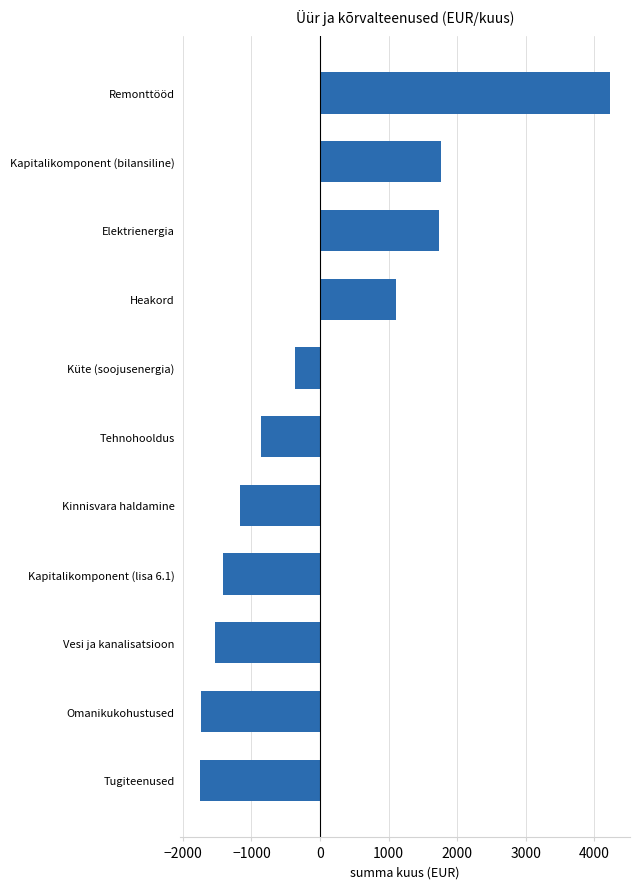

How many data points does each series have?

11